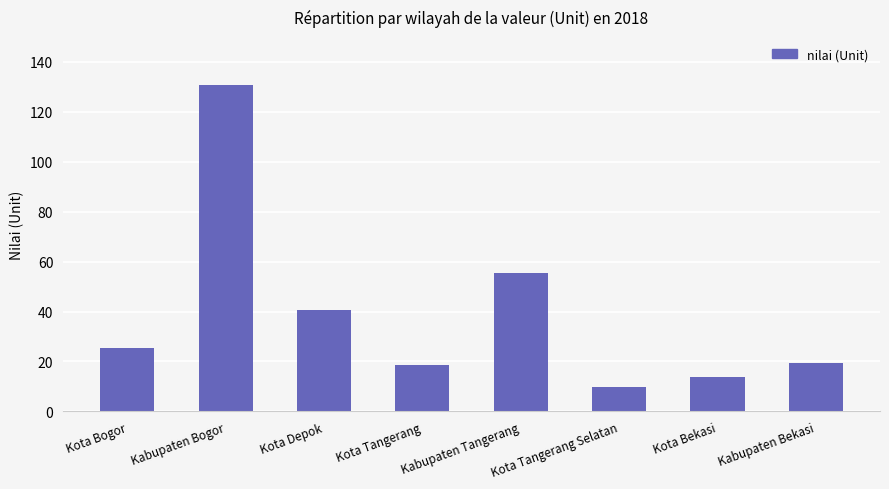

Where is the data nearest to the value 70?

Kabupaten Tangerang